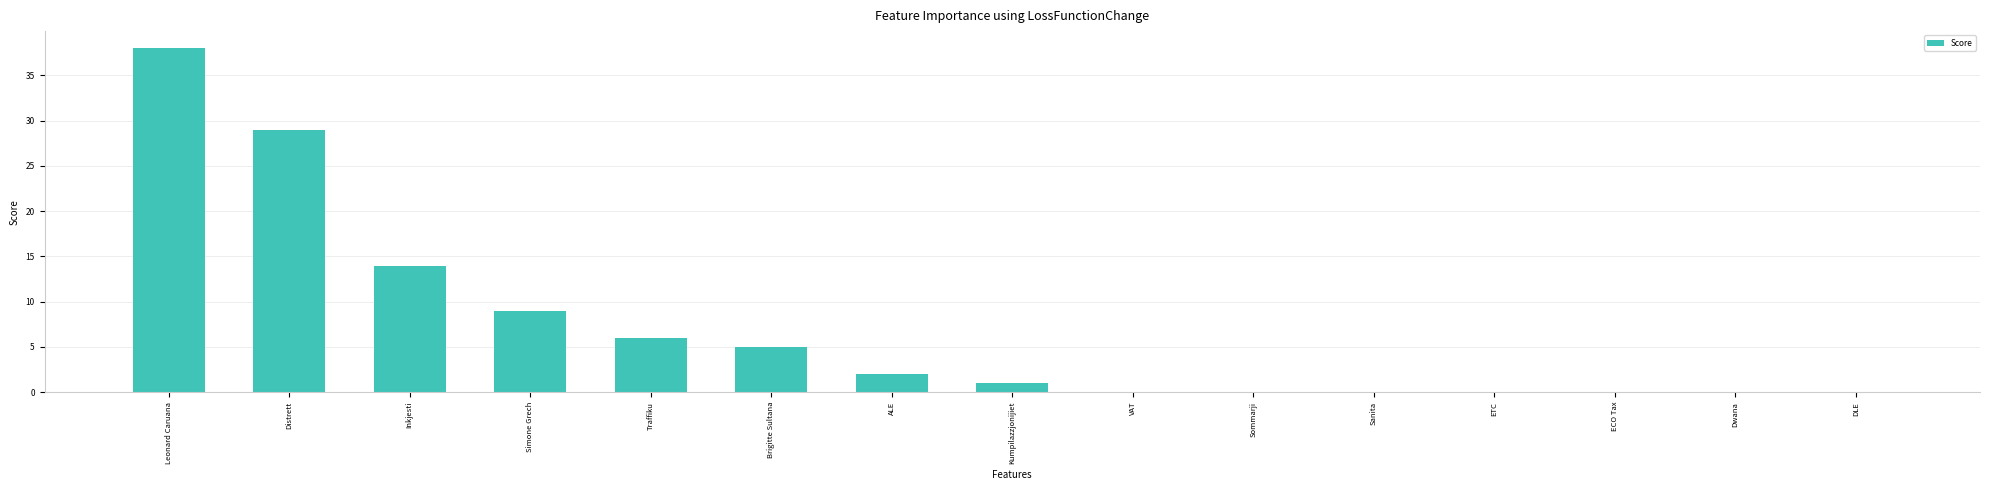

What is the maximum value shown in the chart?

38